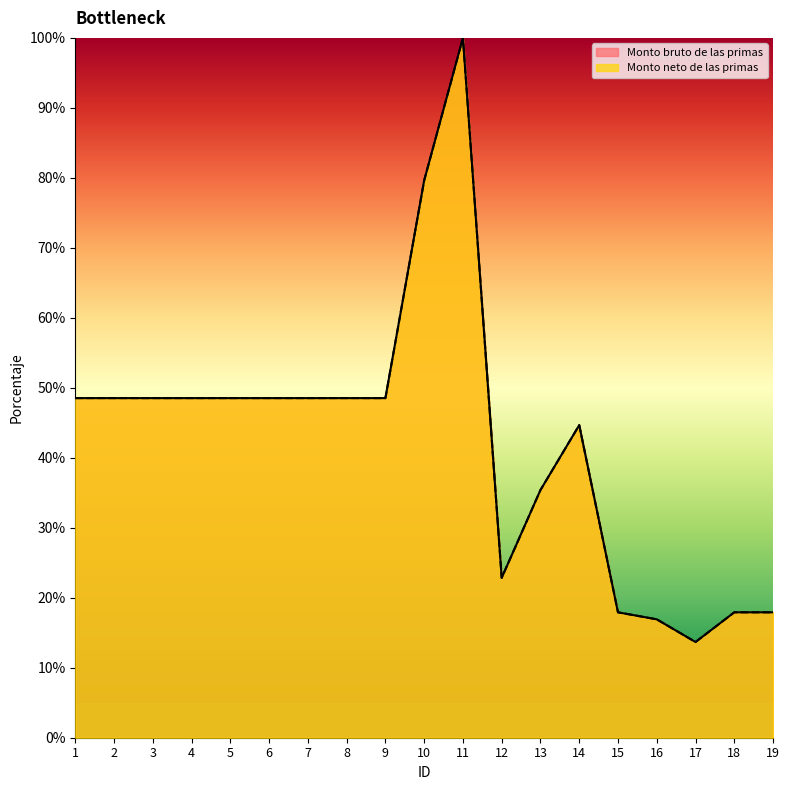

True or false: Monto neto de las primas has more than 1 points higher than both neighbors.

True